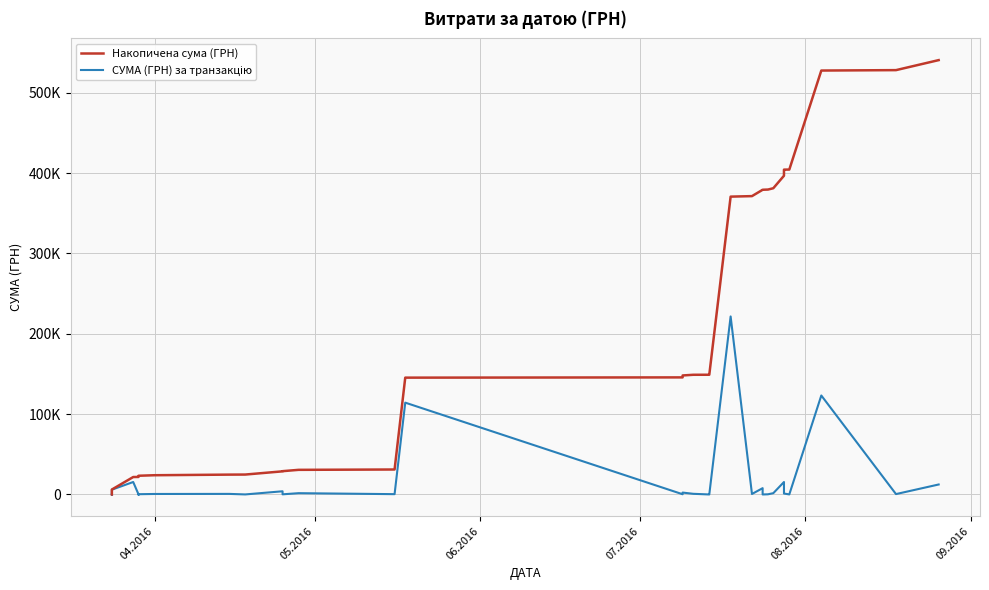

Which category has the lowest value across all series?

05.2016